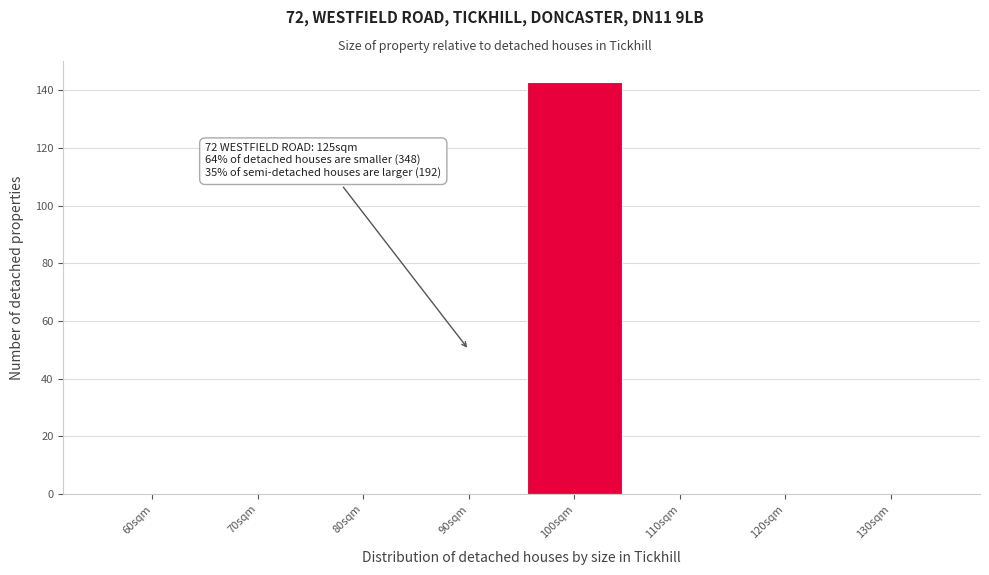

Reading left to right, list all the values displayed in this chart.

60sqm=0	70sqm=0	80sqm=0	90sqm=0	100sqm=143	110sqm=0	120sqm=0	130sqm=0